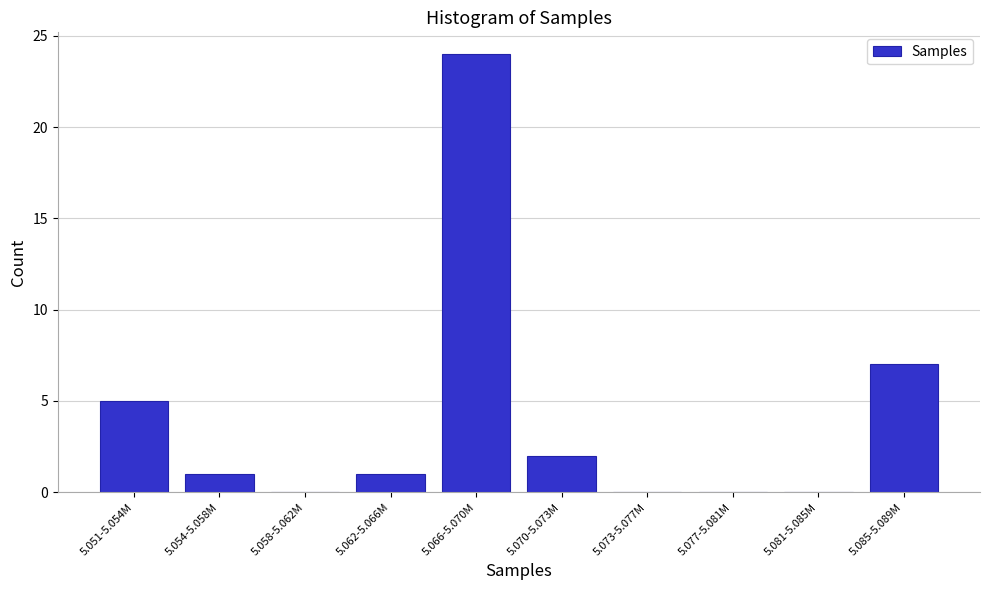

Reading left to right, list all the values displayed in this chart.

5.051-5.054M=5	5.054-5.058M=1	5.058-5.062M=0	5.062-5.066M=1	5.066-5.070M=24	5.070-5.073M=2	5.073-5.077M=0	5.077-5.081M=0	5.081-5.085M=0	5.085-5.089M=7